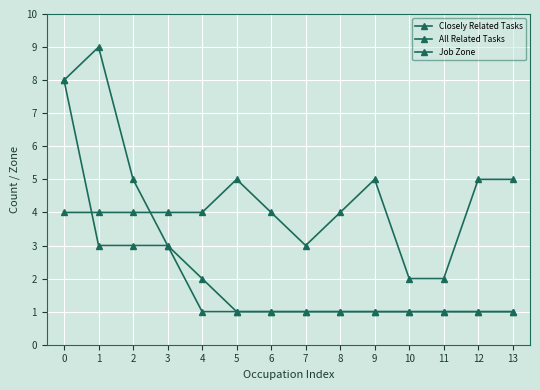

Is the value of Closely Related Tasks at 3 greater than the value of All Related Tasks at 10?

Yes